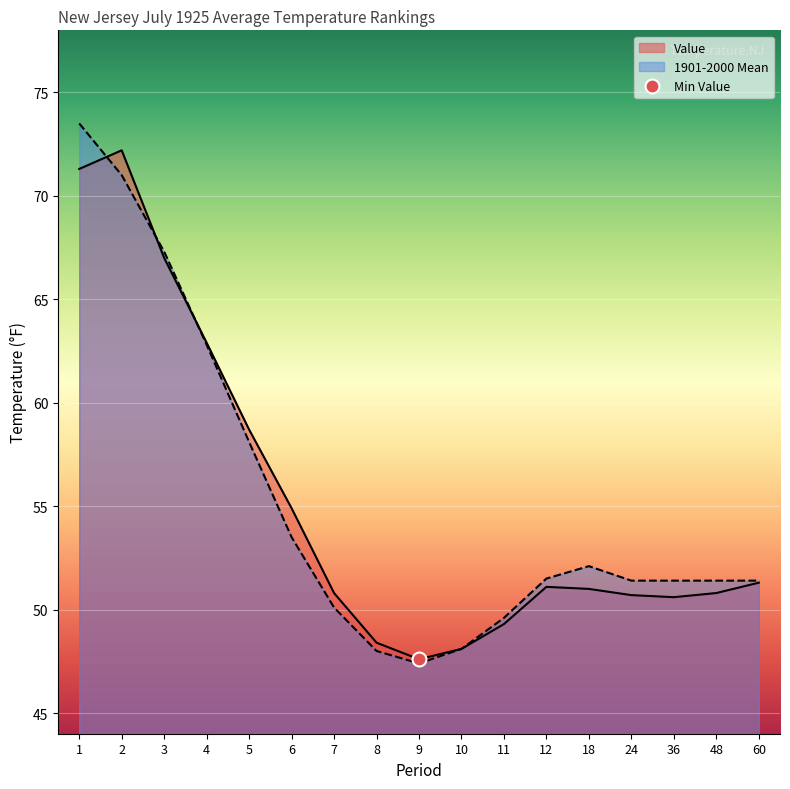

How many values in the Value series are below 51?

8